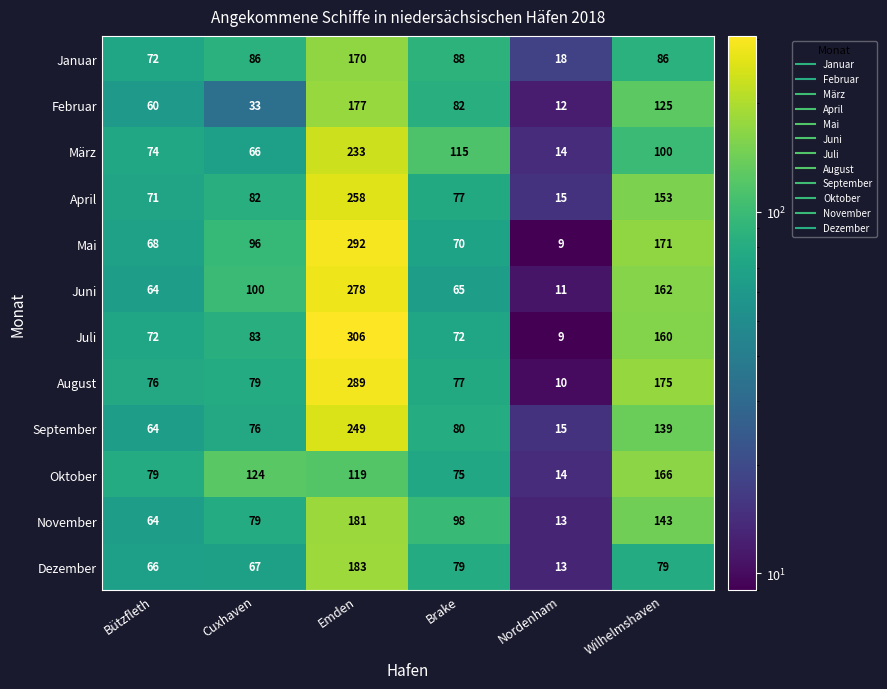

Which label corresponds to the largest value in the chart?

Emden